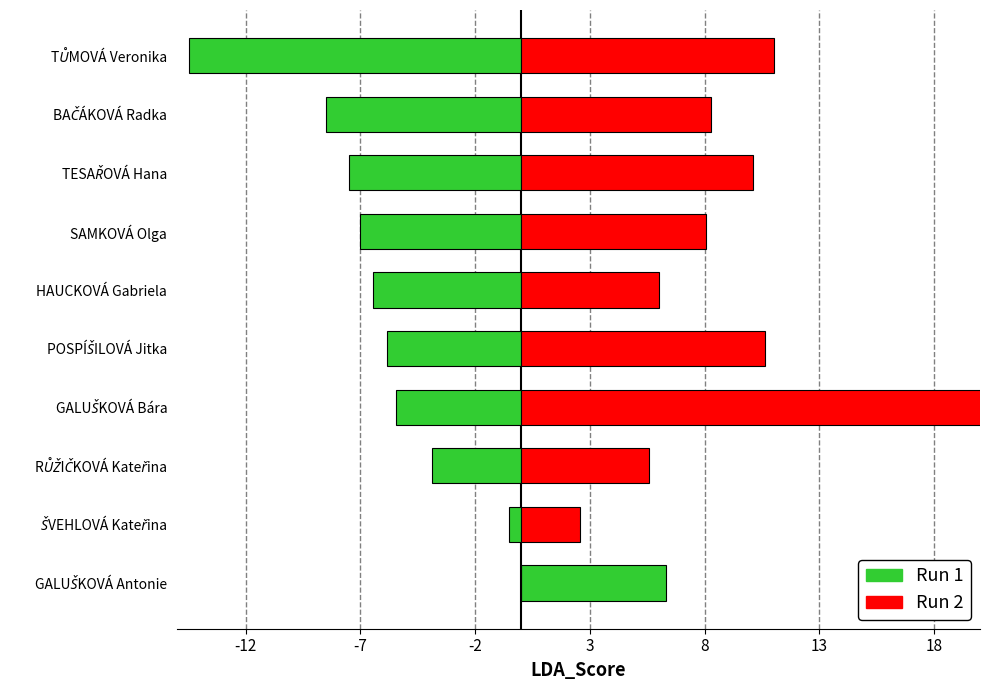

What is the difference between the second highest and second lowest values in the Run 2 series?

8.4